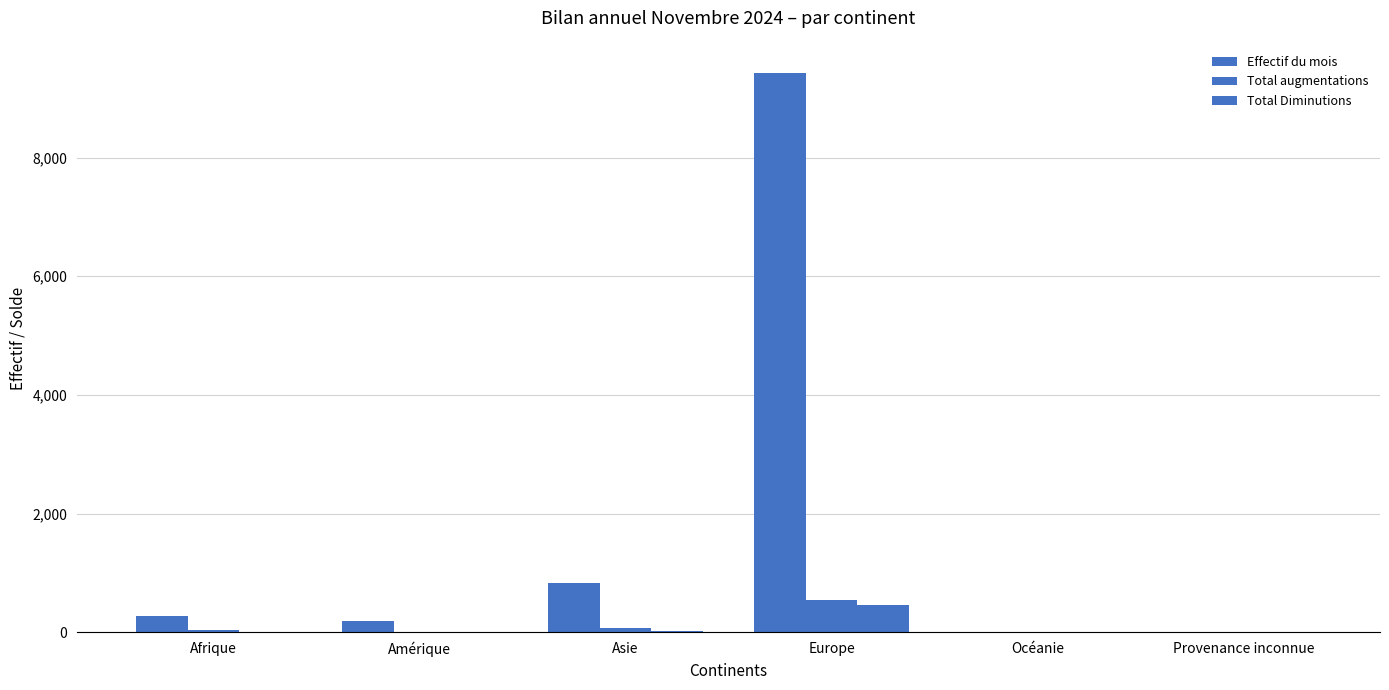

Count the number of data series in this chart.

3